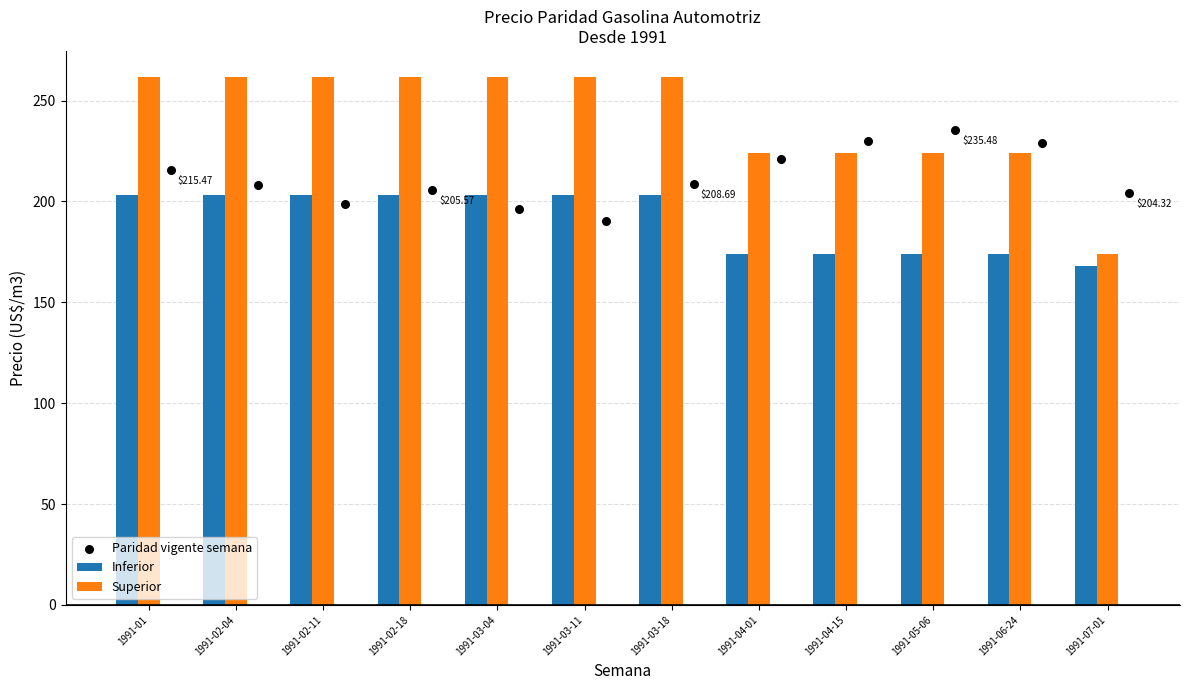

At how many categories does at least one series exceed 222?

11